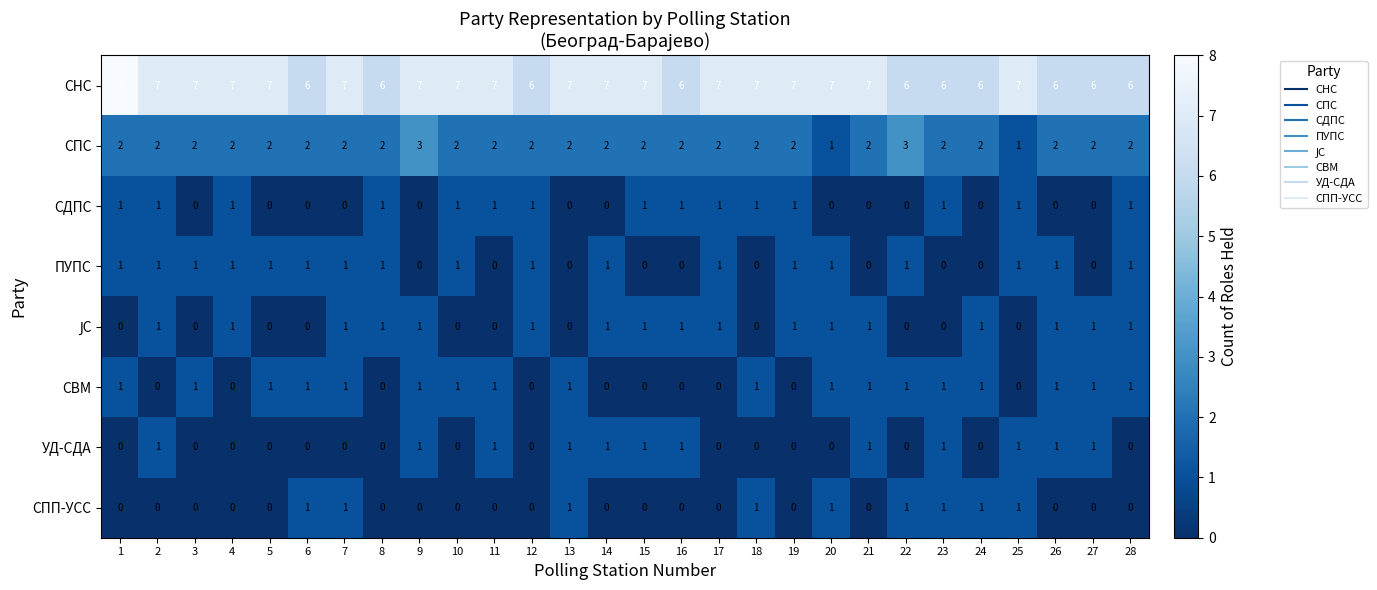

Is it true that СПС equals 1 at 7?

False